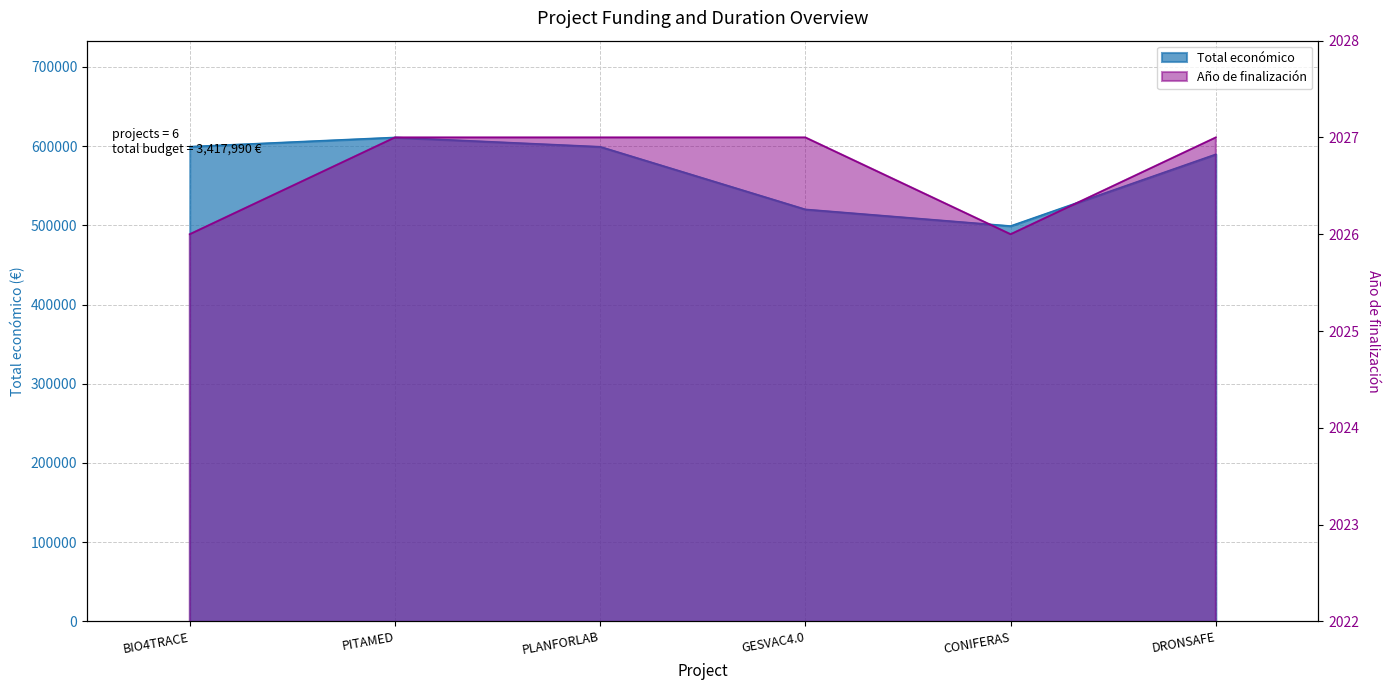

Reading left to right, list all the values displayed in this chart.

Total económico: BIO4TRACE=599262	PITAMED=610889	PLANFORLAB=599134	GESVAC4.0=520062	CONIFERAS=499059	DRONSAFE=589584
Año de finalización: BIO4TRACE=2026	PITAMED=2027	PLANFORLAB=2027	GESVAC4.0=2027	CONIFERAS=2026	DRONSAFE=2027